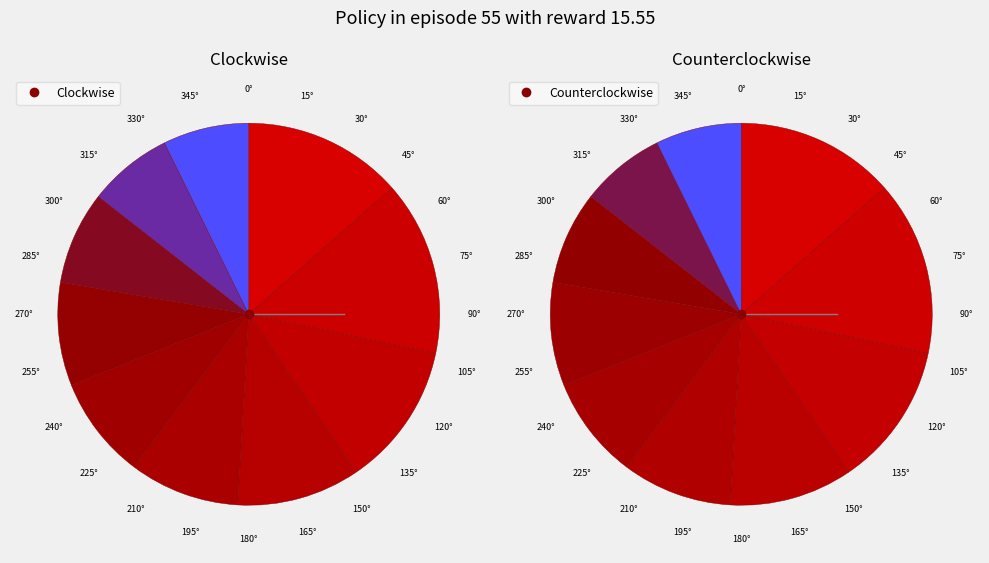

Count the number of slices in the pie.

10